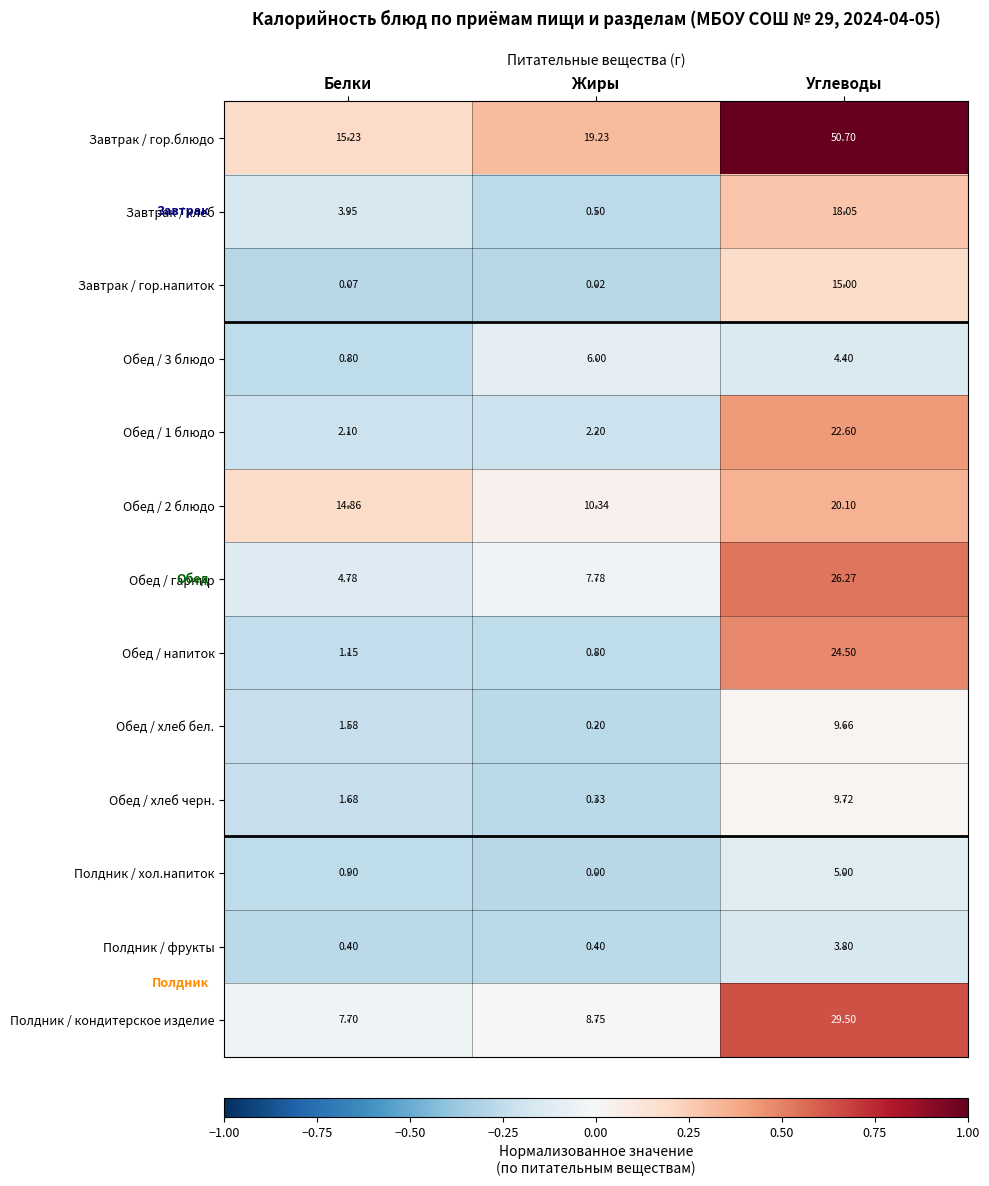

How many values in the Полдник / хол.напиток series exceed 0?

2